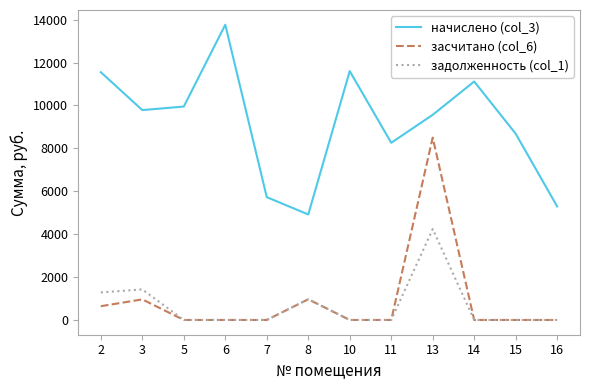

True or false: задолженность (col_1) and начислено (col_3) intersect in this chart.

False